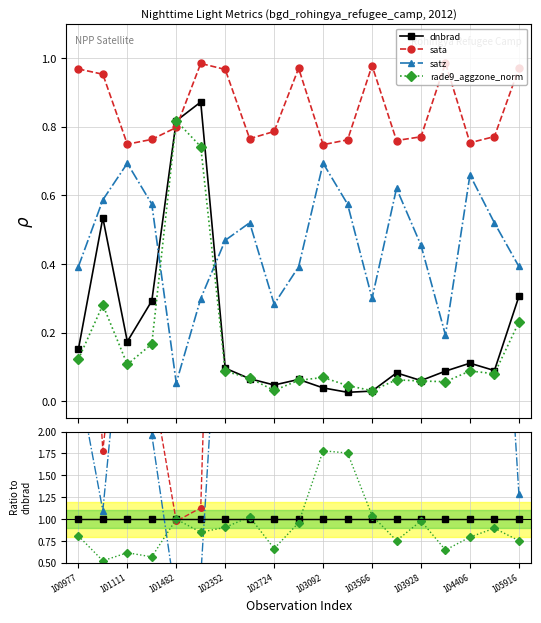

What are all the series names shown in the legend?

dnbrad, sata, satz, rade9_aggzone_norm